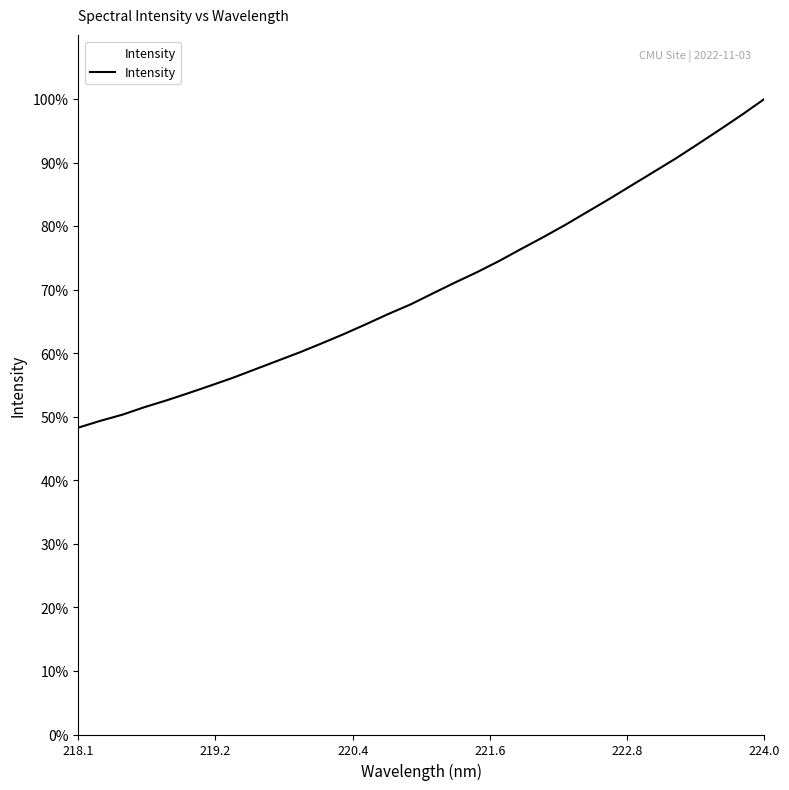

What is the greatest value displayed?

100.0